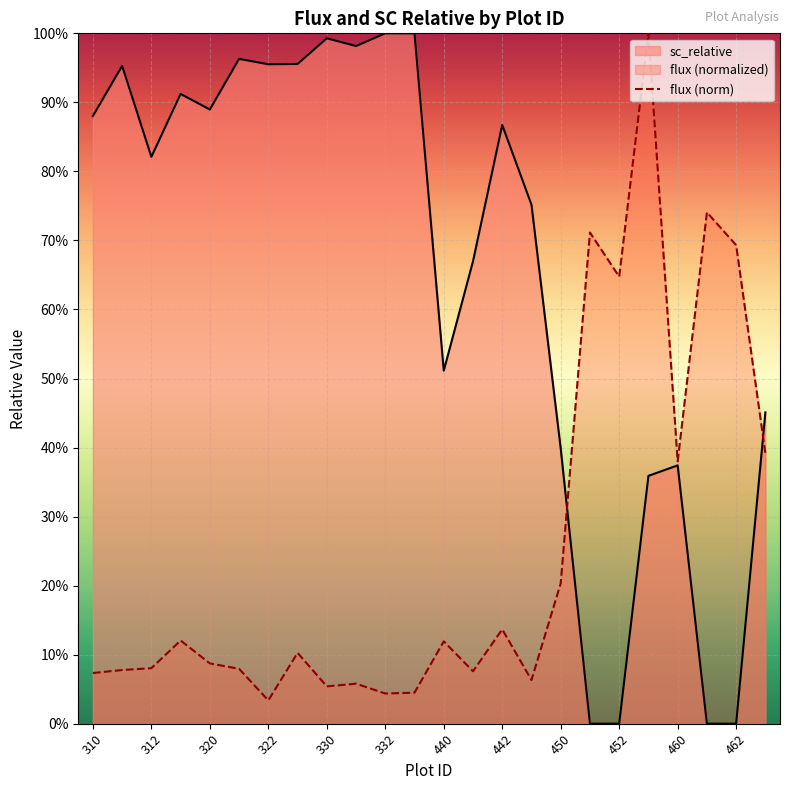

Rank the series by their average value, from lowest to highest.

flux (norm), sc_relative